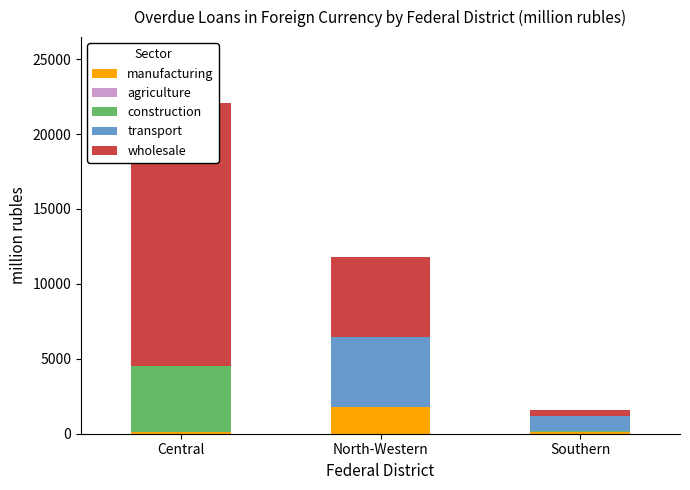

What are all the series names shown in the legend?

manufacturing, agriculture, construction, transport, wholesale